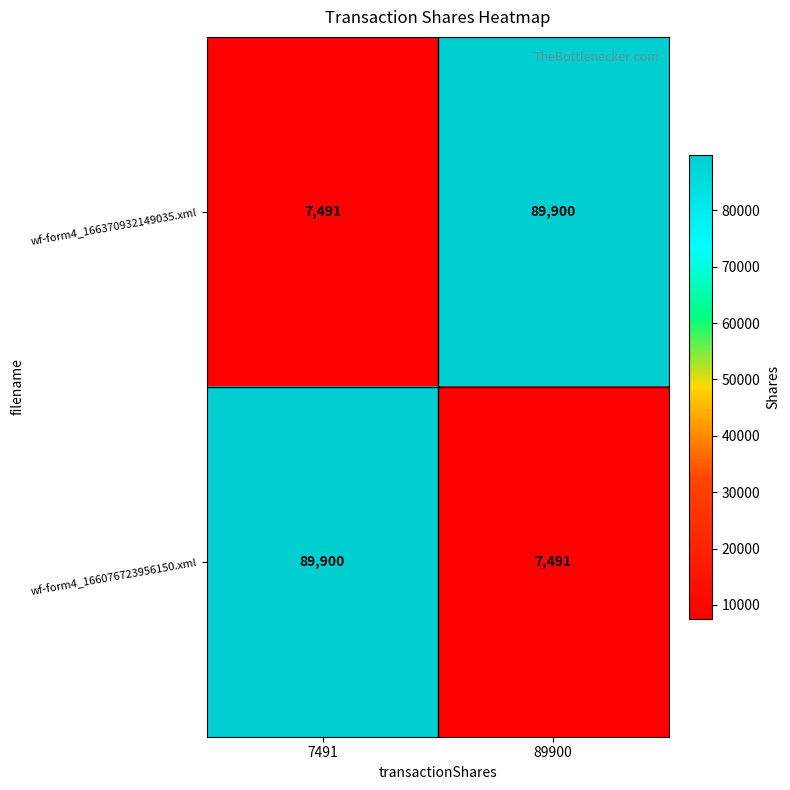

What is the total value across all series at 89900?

97391